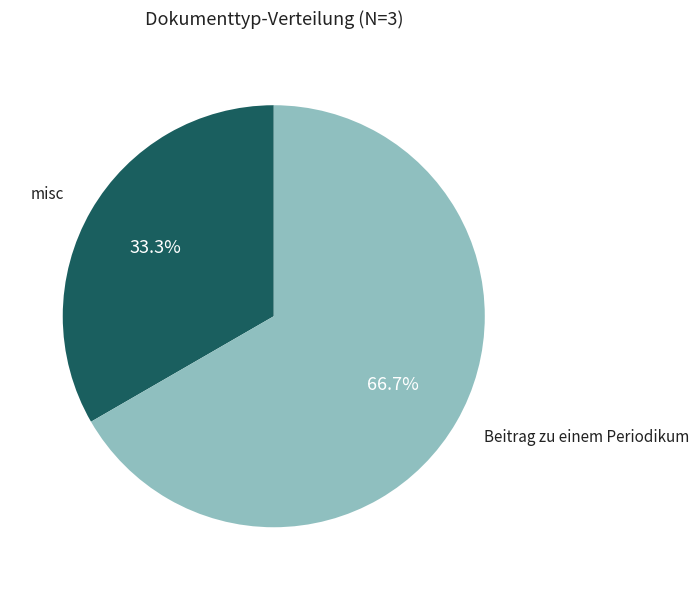

How many segments does this pie chart have?

2